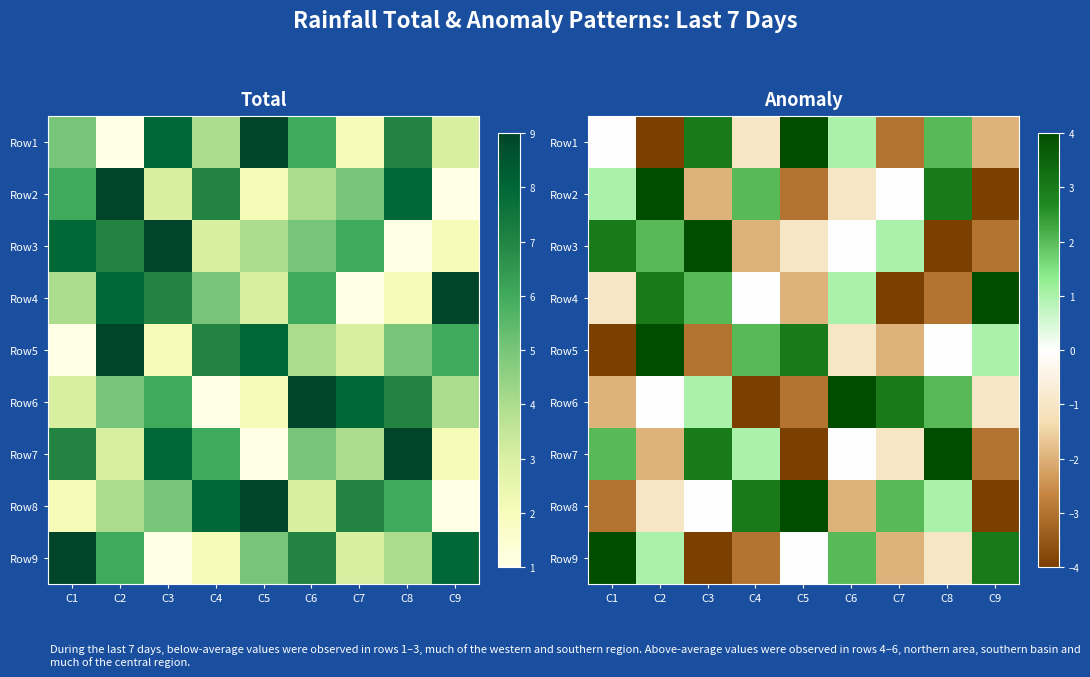

Which has a higher value, C4 or C1?

C1